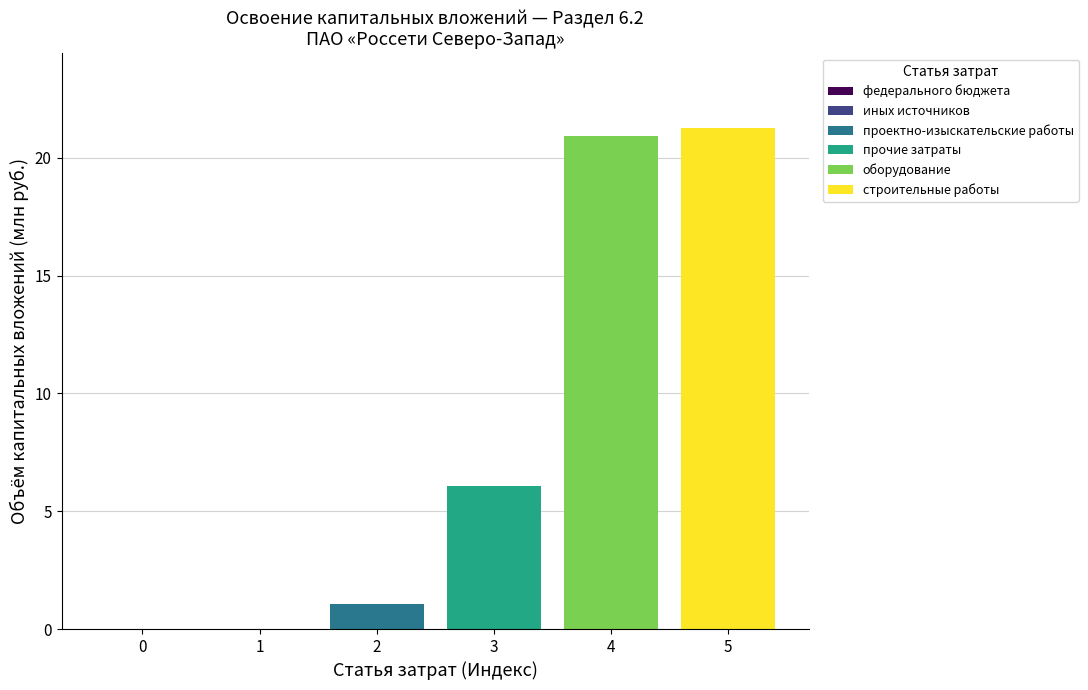

Which series has the largest range (max minus min)?

проектно-изыскательские работы